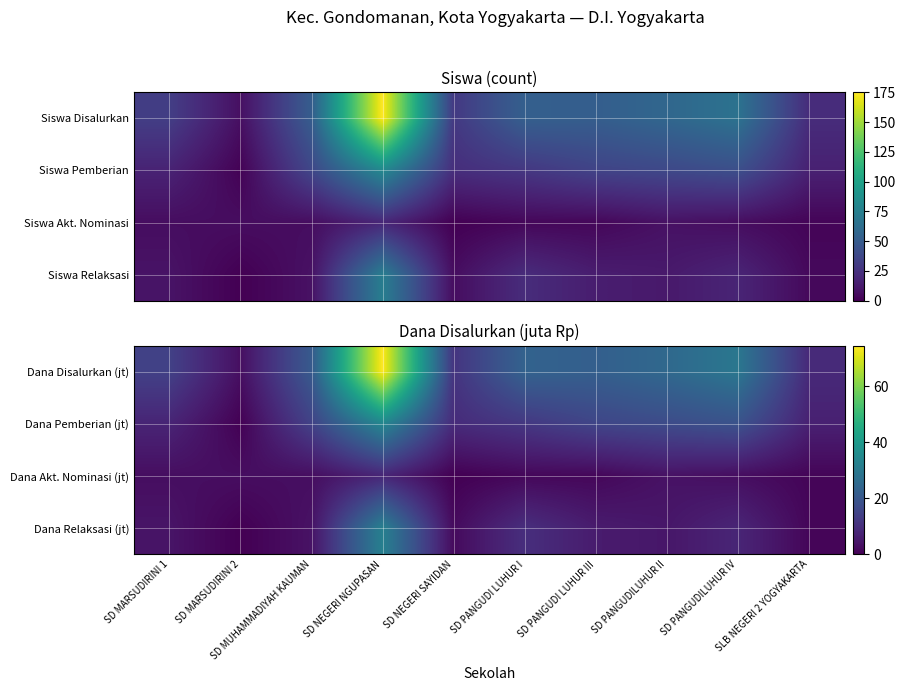

Rank the series by their maximum value, from highest to lowest.

Dana Disalurkan (jt), Dana Pemberian (jt), Dana Relaksasi (jt), Dana Akt. Nominasi (jt)